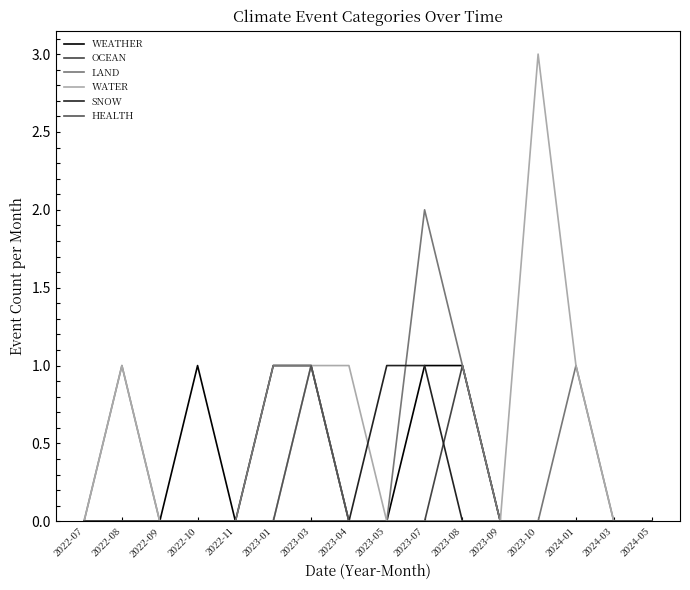

Reading left to right, transcribe all the data shown in this chart.

WEATHER: 0	0	0	1	0	1	1	0	0	1	1	0	0	0	0	0
OCEAN: 0	0	0	0	0	0	0	0	0	0	1	0	0	0	0	0
LAND: 0	1	0	0	0	1	1	0	0	2	1	0	0	1	0	0
WATER: 0	1	0	0	0	0	1	1	0	0	0	0	3	1	0	0
SNOW: 0	0	0	0	0	0	0	0	1	1	0	0	0	0	0	0
HEALTH: 0	0	0	0	0	0	1	0	0	0	0	0	0	0	0	0